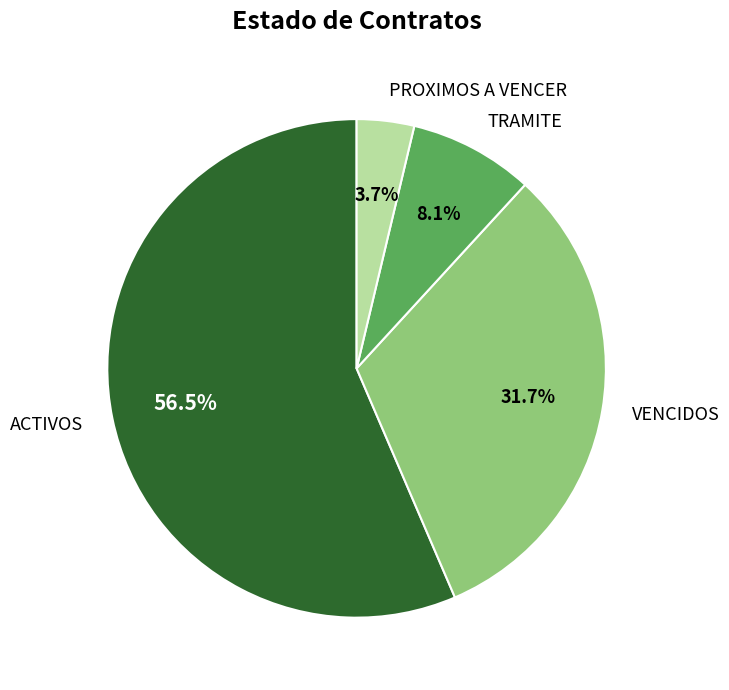

Is ACTIVOS the majority of the pie?

Yes